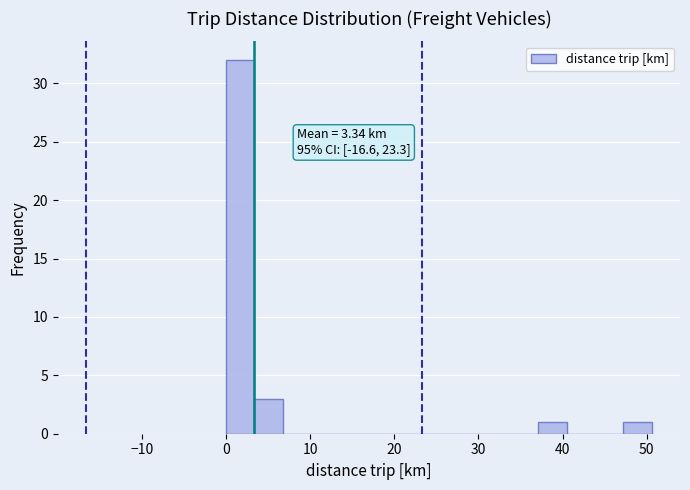

Around what value on the x-axis is the tallest bar? Give the approximate position of its centre, as read against the axis.

2